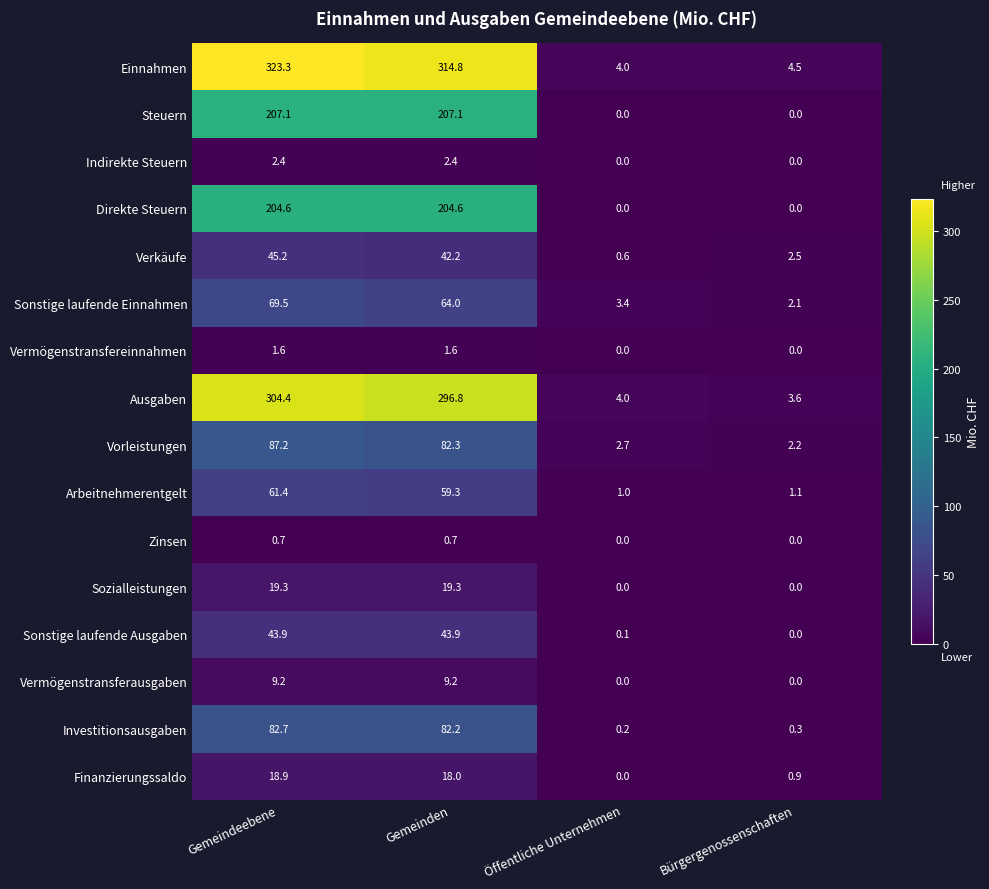

True or false: Investitionsausgaben has a value of 0.3 at Bürgergenossenschaften.

True